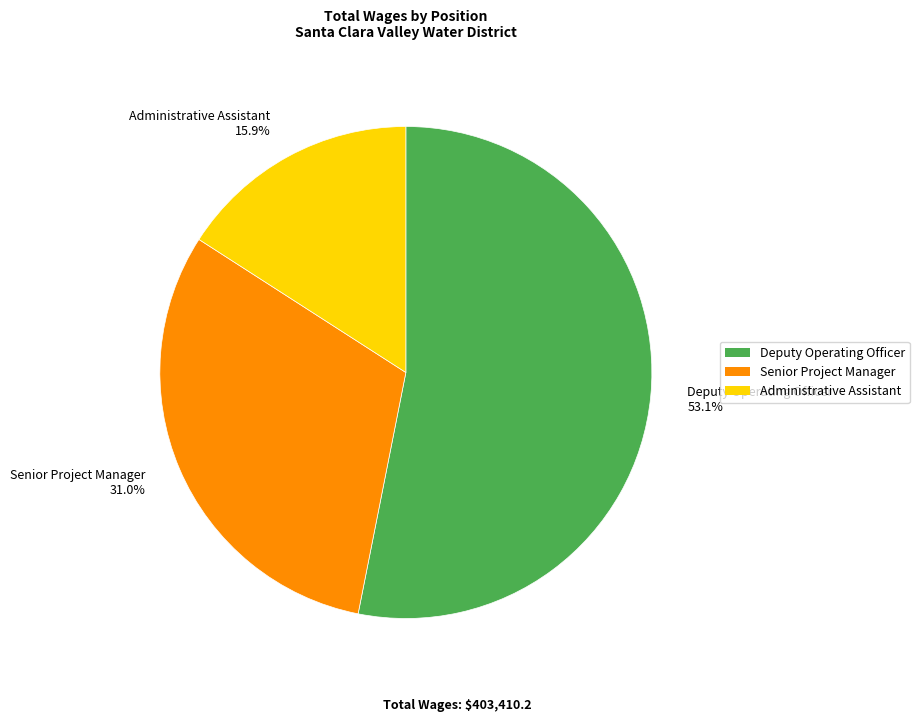

Is it true that Senior Project Manager is 31% of the pie?

True